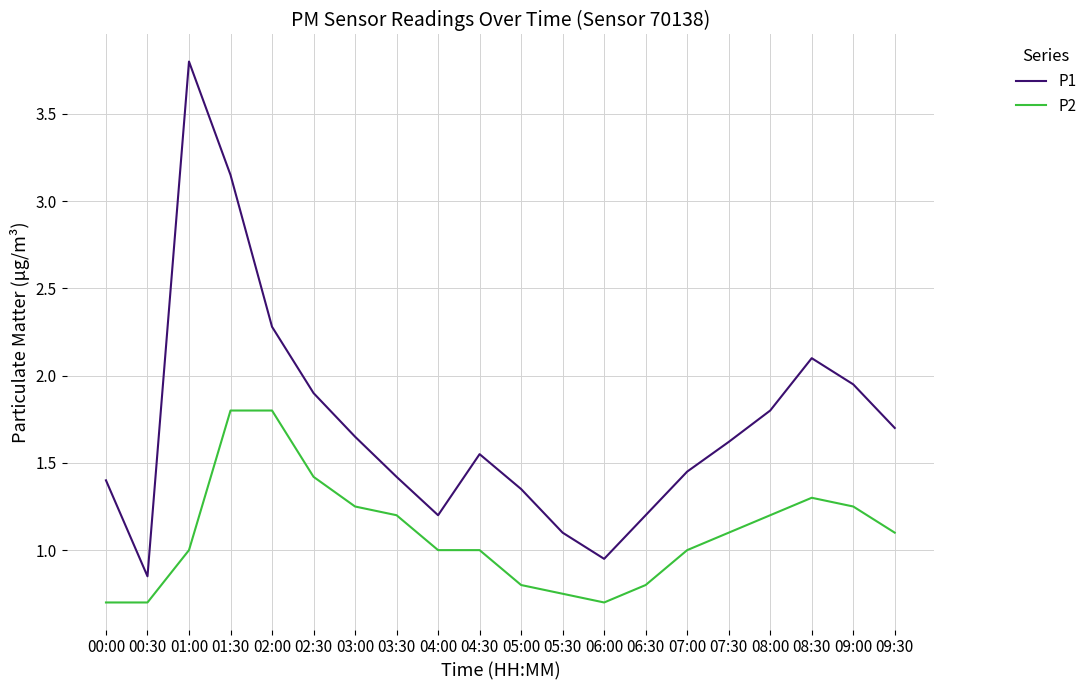

True or false: P2 and P1 cross at least once.

False